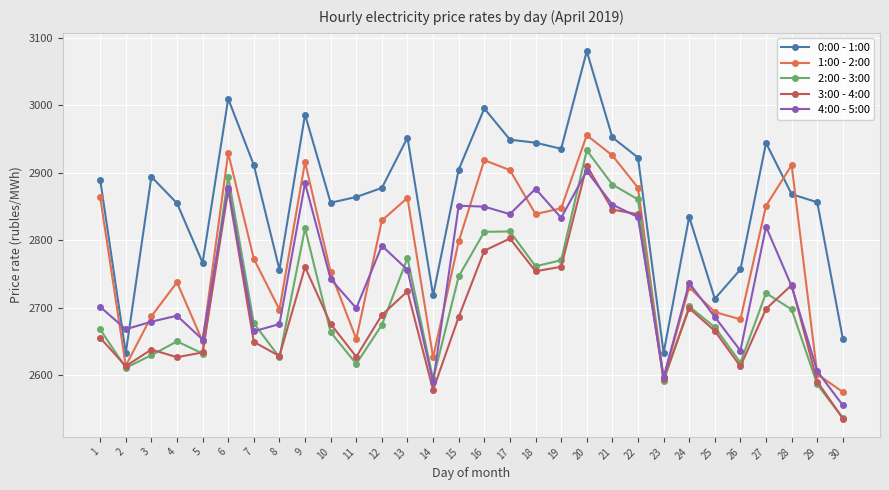

Where is the first local minimum for 4:00 - 5:00?

2